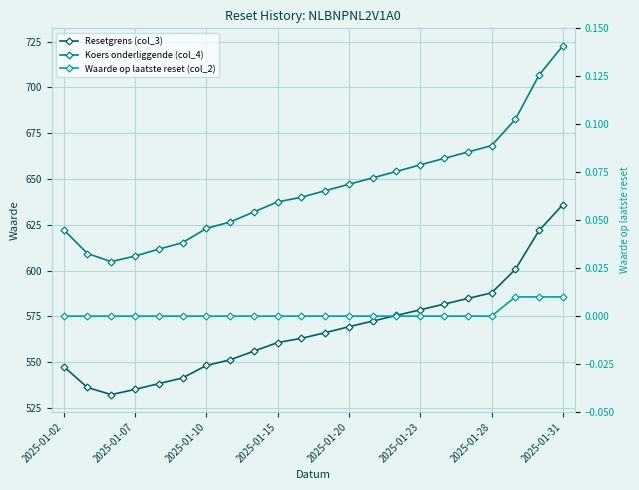

True or false: Waarde op laatste reset (col_2) and Koers onderliggende (col_4) cross at least once.

False